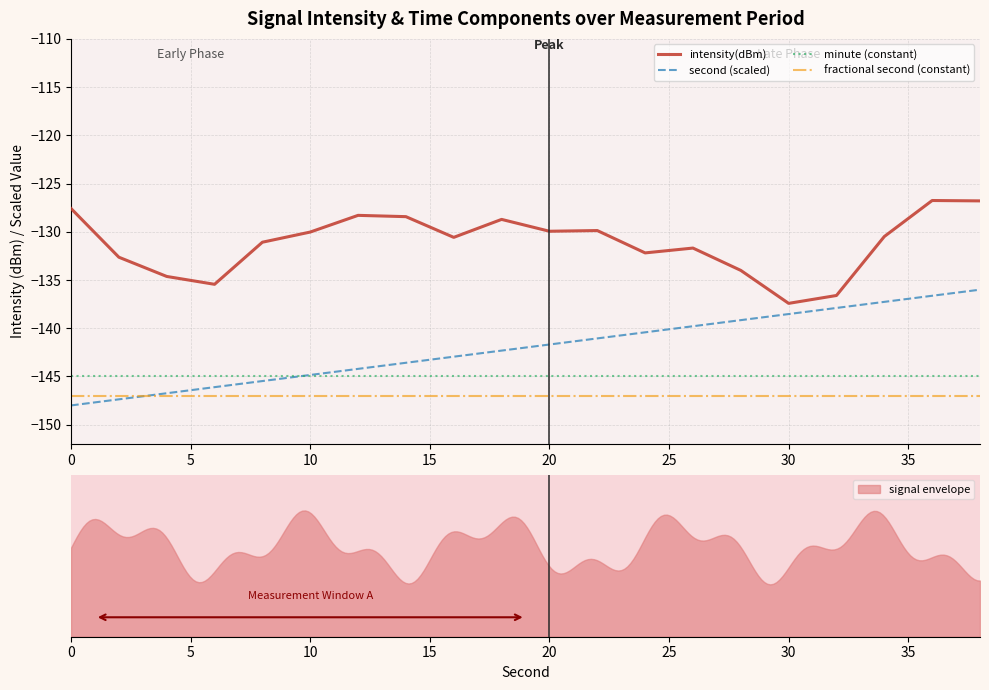

True or false: fractional second (constant) and minute (constant) intersect in this chart.

False